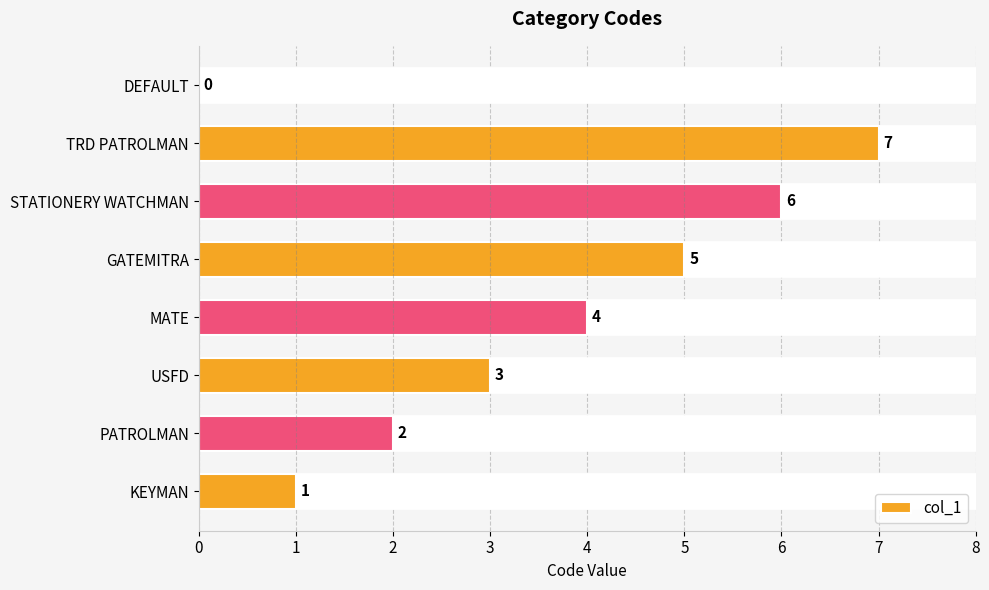

Which has a higher value, KEYMAN or TRD PATROLMAN?

TRD PATROLMAN